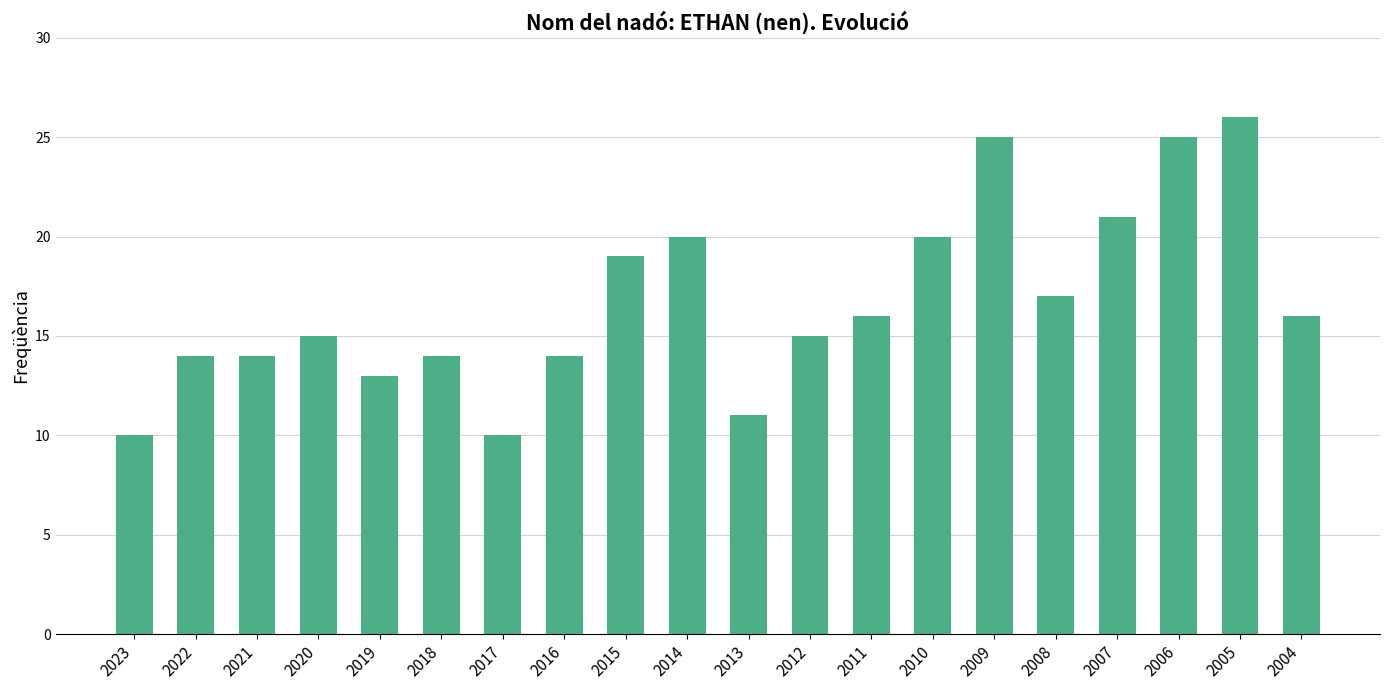

What is the smallest value displayed?

10